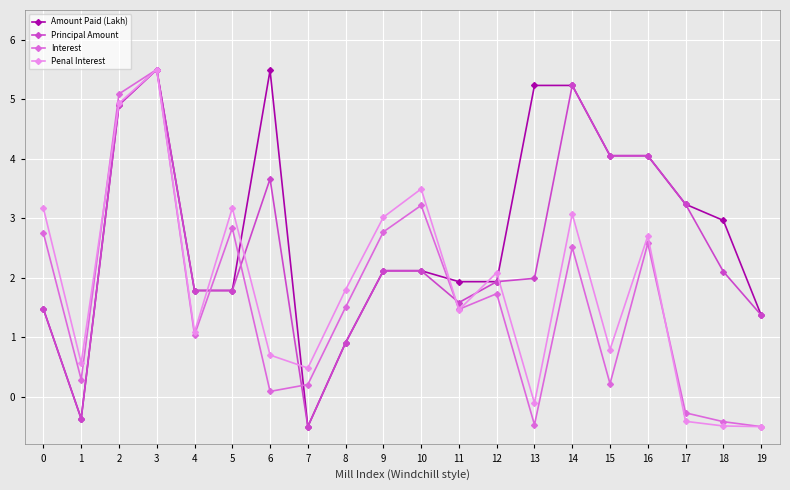

List the series in order of their overall mean, highest first.

Amount Paid (Lakh), Principal Amount, Penal Interest, Interest